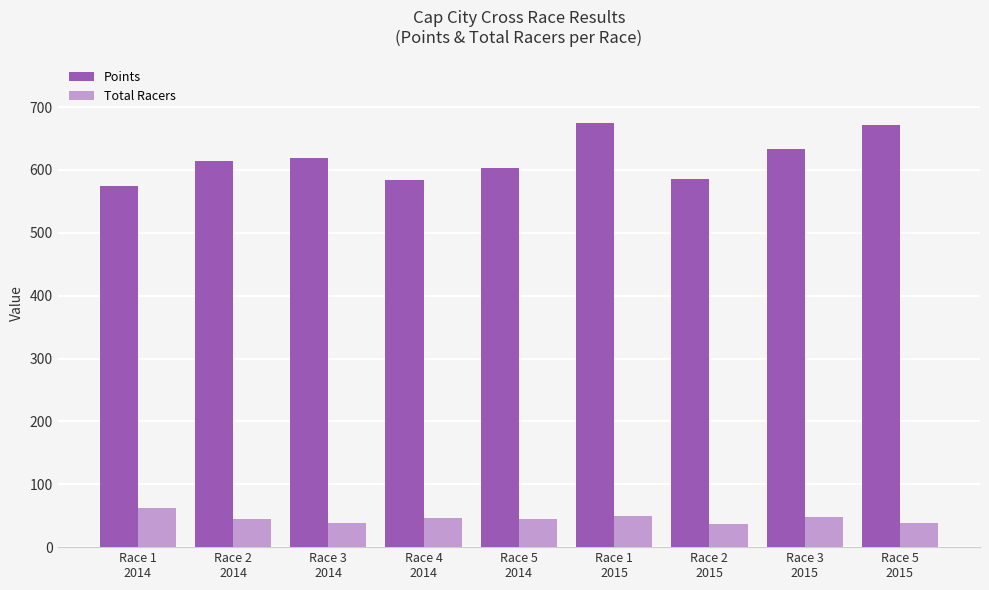

What is the difference between the maximum and minimum values in the Total Racers series?

25.0